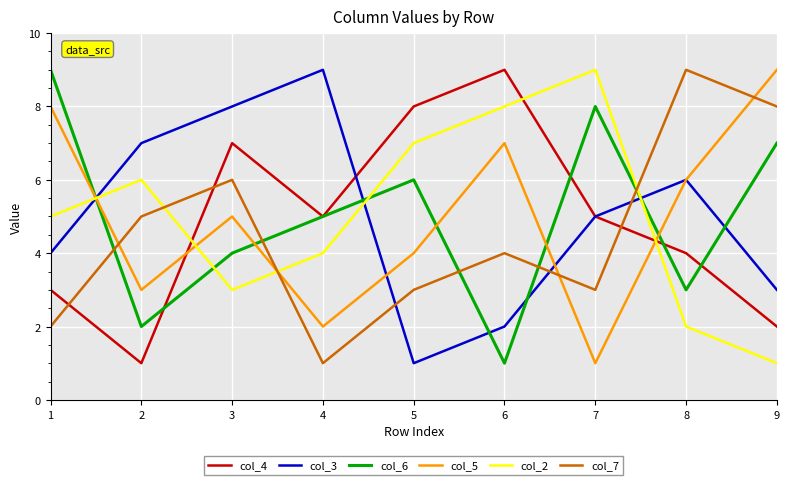

Rank the series at 3 from highest to lowest value.

col_3, col_4, col_7, col_5, col_6, col_2